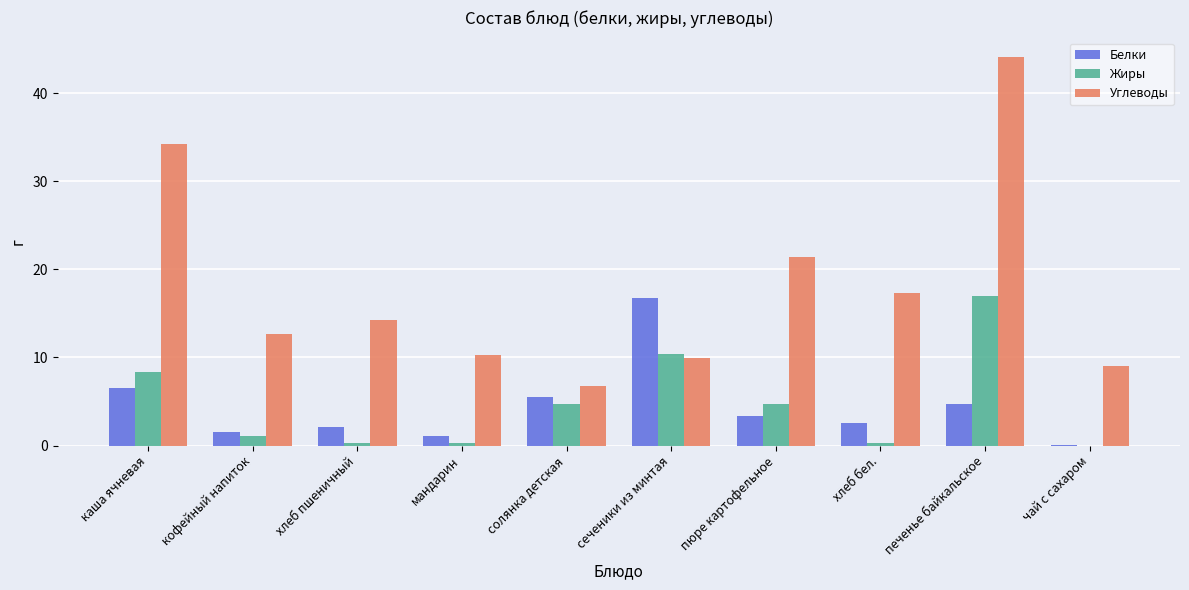

Which series changed the most between каша ячневая and хлеб бел.?

Углеводы